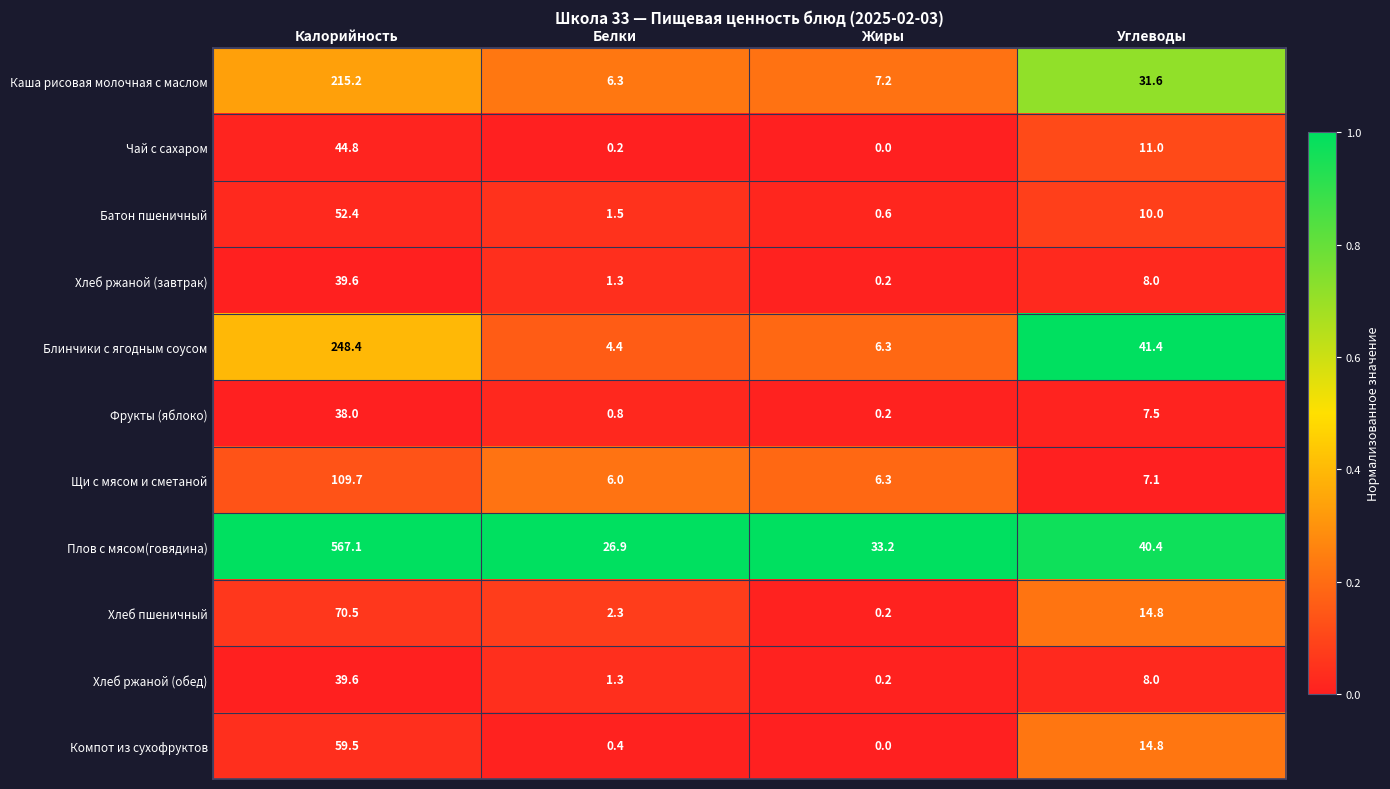

What is the difference between the maximum and minimum values in the Каша рисовая молочная с маслом series?

208.9